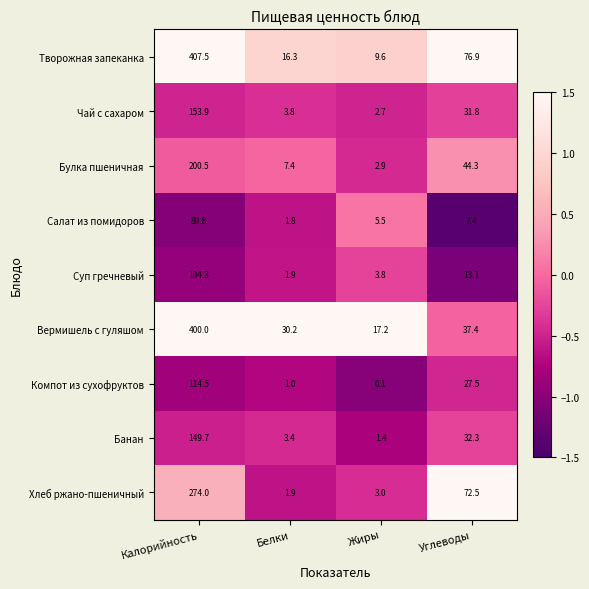

Which series has the widest spread of values?

Творожная запеканка